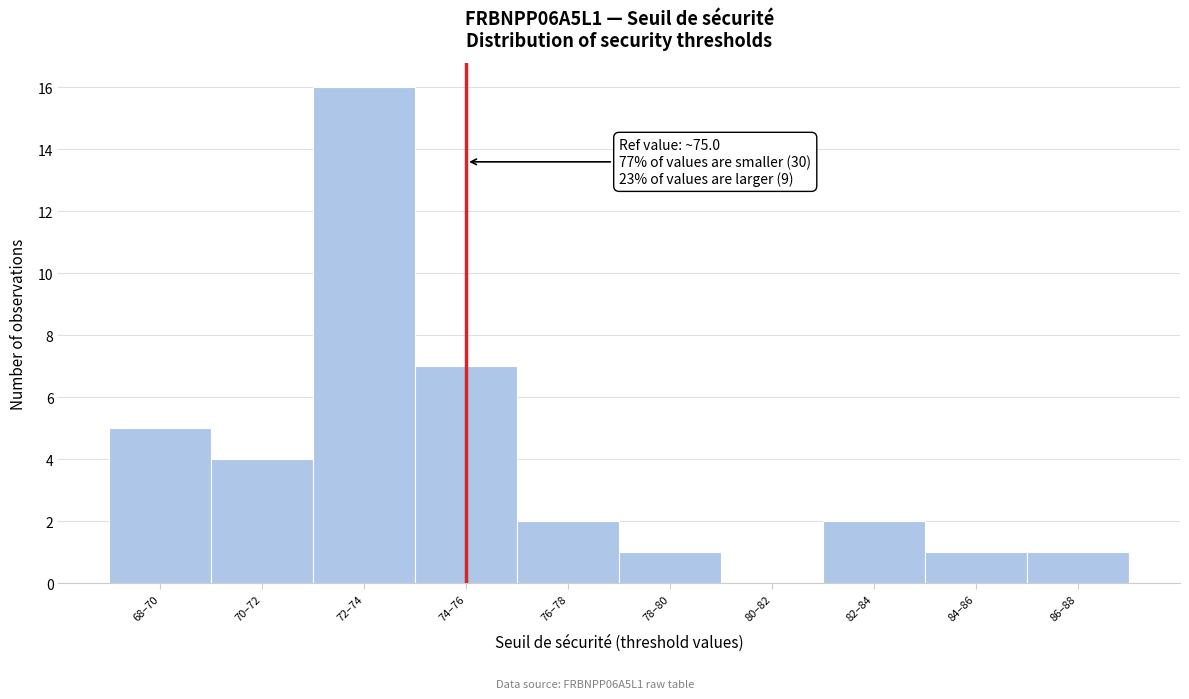

Reading left to right, extract all data points from this chart.

68–70=5	70–72=4	72–74=16	74–76=7	76–78=2	78–80=1	80–82=0	82–84=2	84–86=1	86–88=1